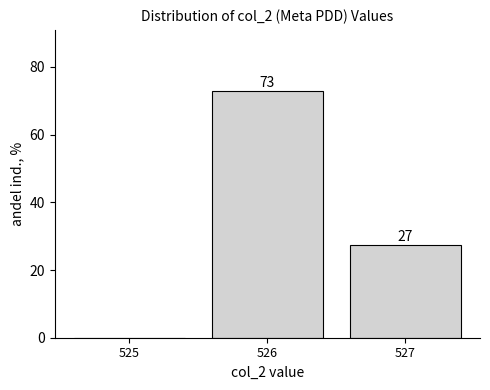

What is the greatest value displayed?

72.7